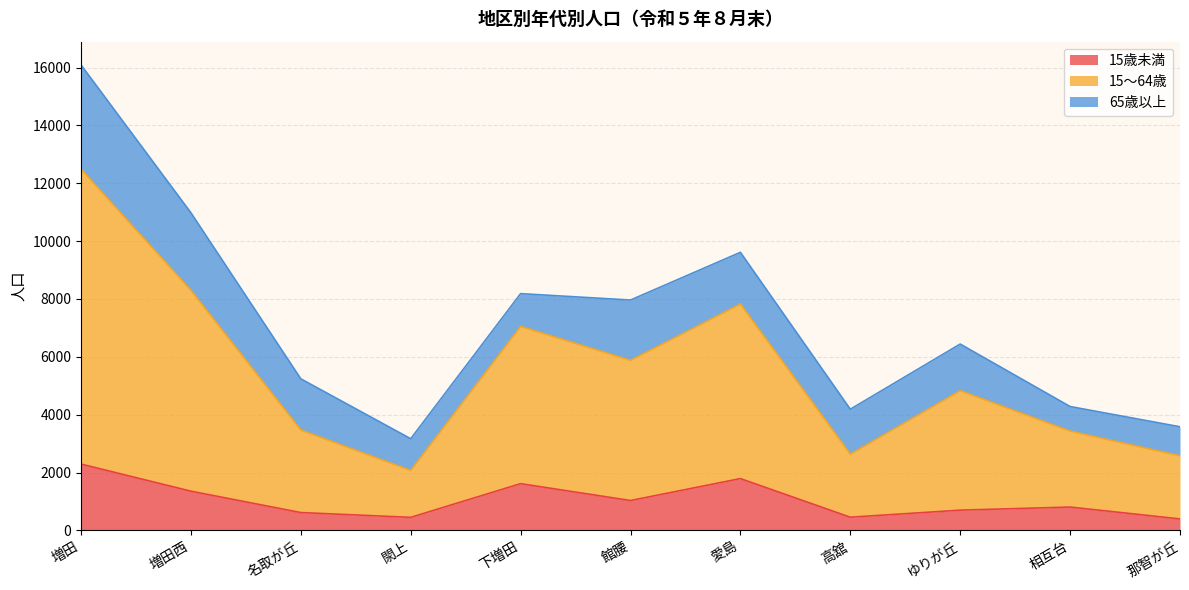

The value of 15歳未満 at 増田西 is 1356. True or false?

True